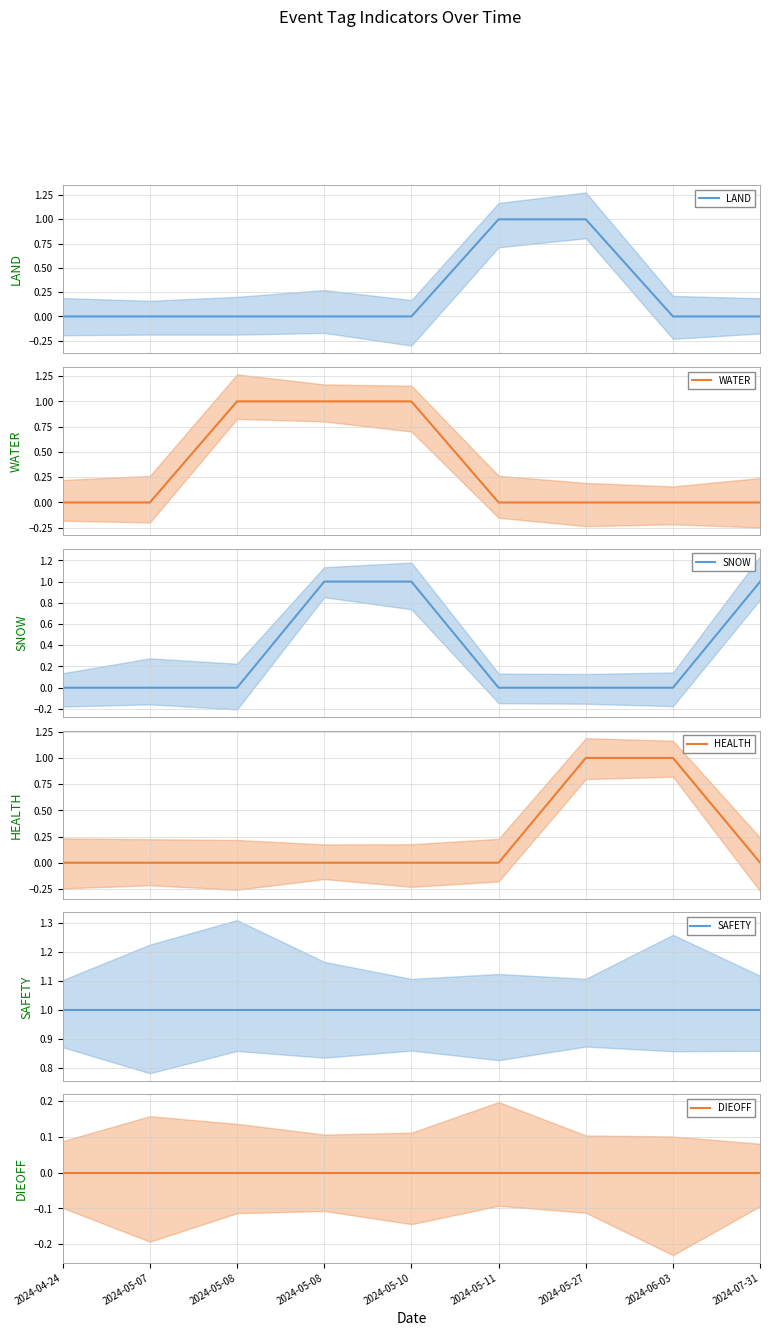

What is the value of the SAFETY point at the 7th from the left?

1